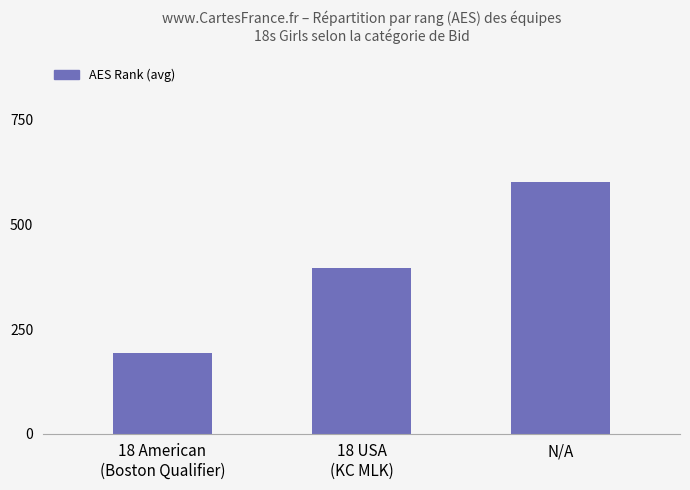

How many data points does each series have?

3